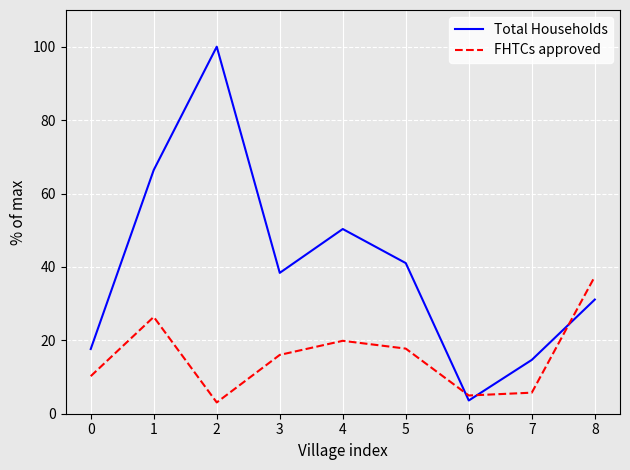

How many lines are shown in the chart?

2